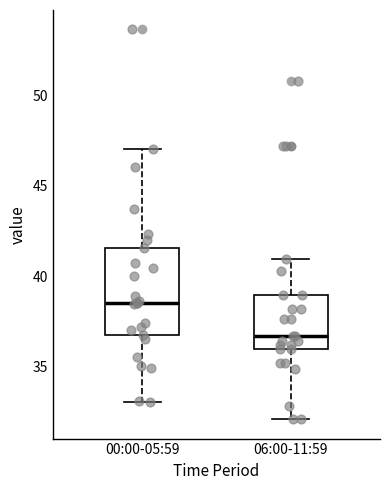

Comparing the boxes themselves (not the whiskers), which one is the tallest?

00:00-05:59